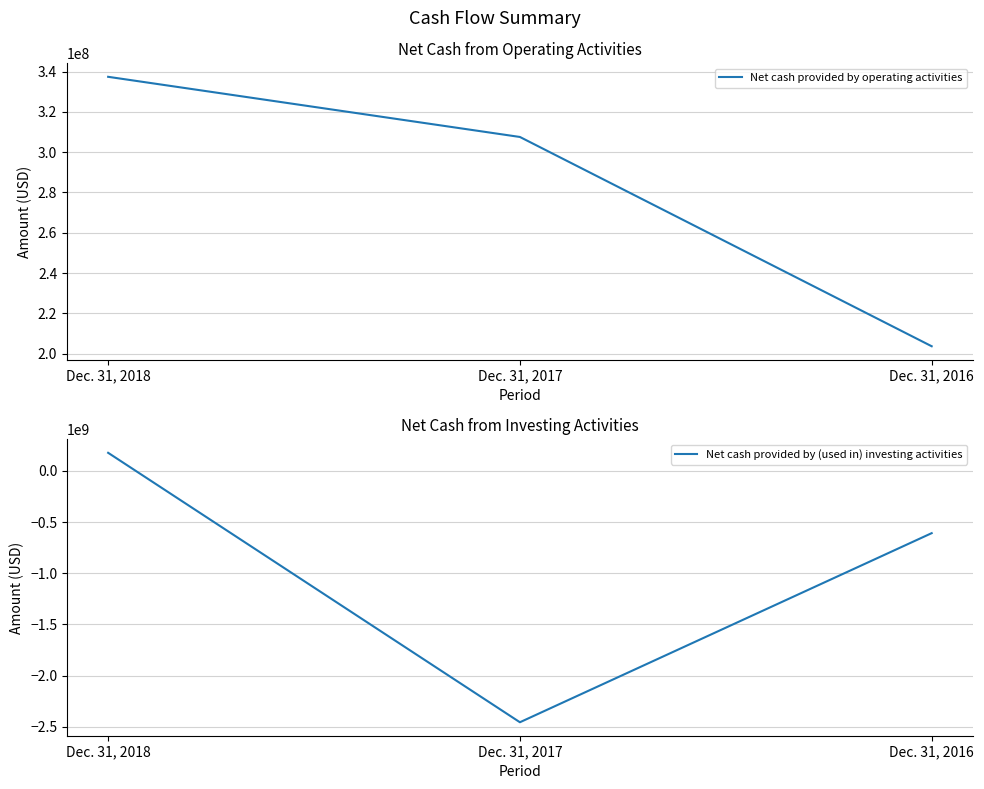

What is the sum of the Net cash provided by operating activities values at Dec. 31, 2017 and Dec. 31, 2016?

511238000